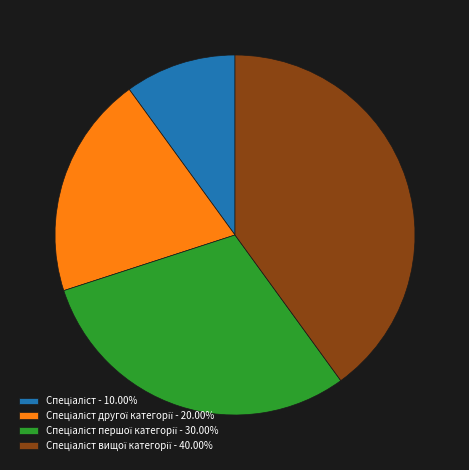

Is there a majority slice in this chart?

No